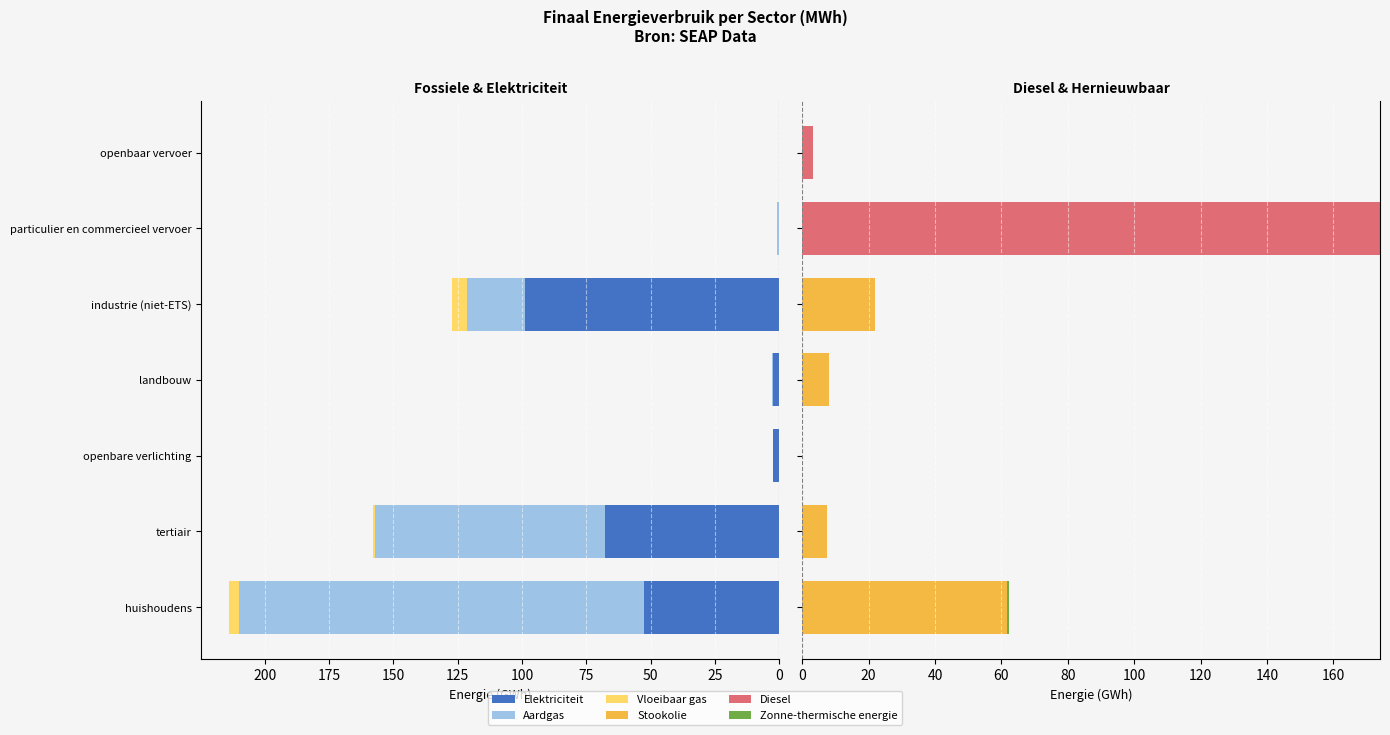

What is the sum of the Stookolie values at openbare verlichting and tertiair?

7.6